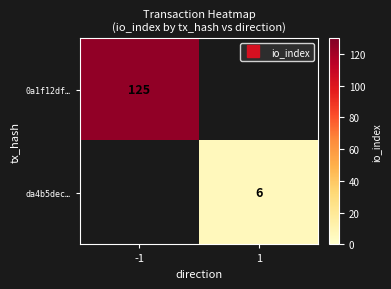

Rank the series at 1 from highest to lowest value.

0a1f12df…, da4b5dec…